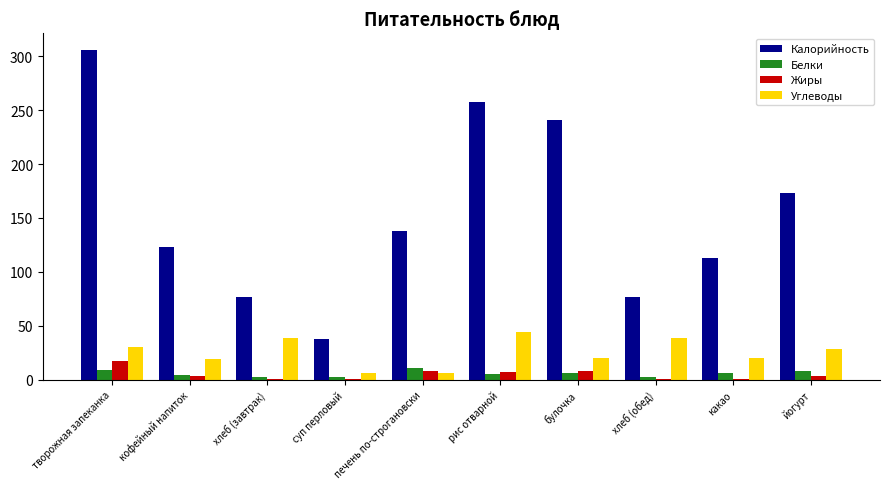

What is the value of the Углеводы bar at the 7th from the left?

20